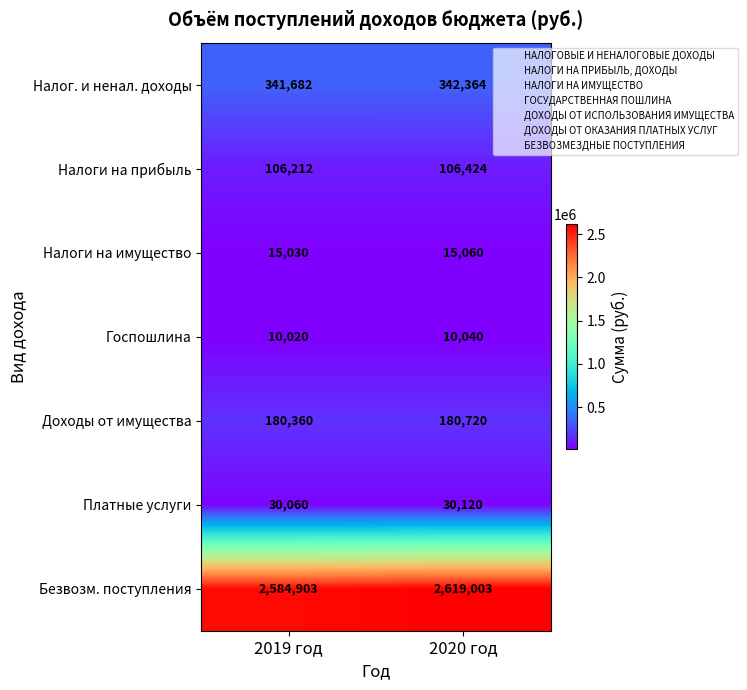

Reading left to right, extract all data points from this chart.

Налог. и ненал. доходы: 2019 год=341682	2020 год=342364
Налоги на прибыль: 2019 год=106212	2020 год=106424
Налоги на имущество: 2019 год=15030	2020 год=15060
Госпошлина: 2019 год=10020	2020 год=10040
Доходы от имущества: 2019 год=180360	2020 год=180720
Платные услуги: 2019 год=30060	2020 год=30120
Безвозм. поступления: 2019 год=2584903	2020 год=2619003